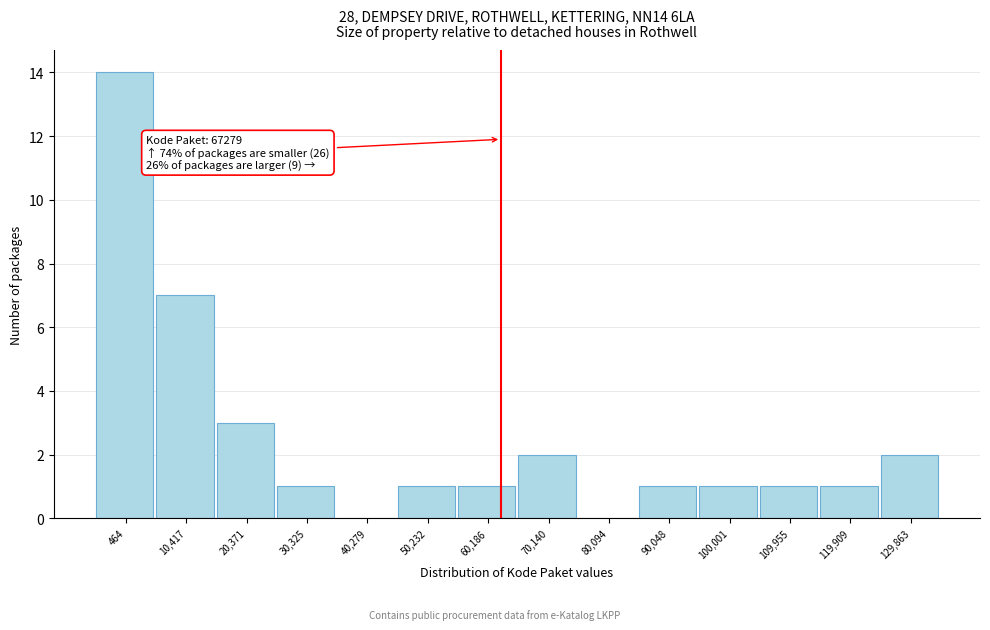

Reading left to right, what are all the values shown in this chart?

464=14	10,417=7	20,371=3	30,325=1	40,279=0	50,232=1	60,186=1	70,140=2	80,094=0	90,048=1	100,001=1	109,955=1	119,909=1	129,863=2